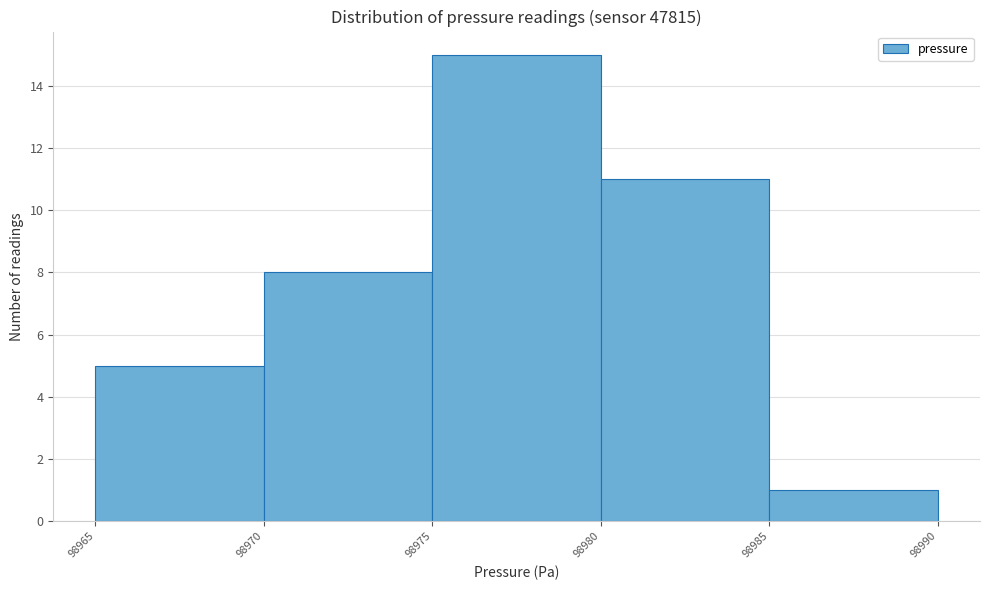

Which range on the x-axis has the tallest bar?

98975 to 98980